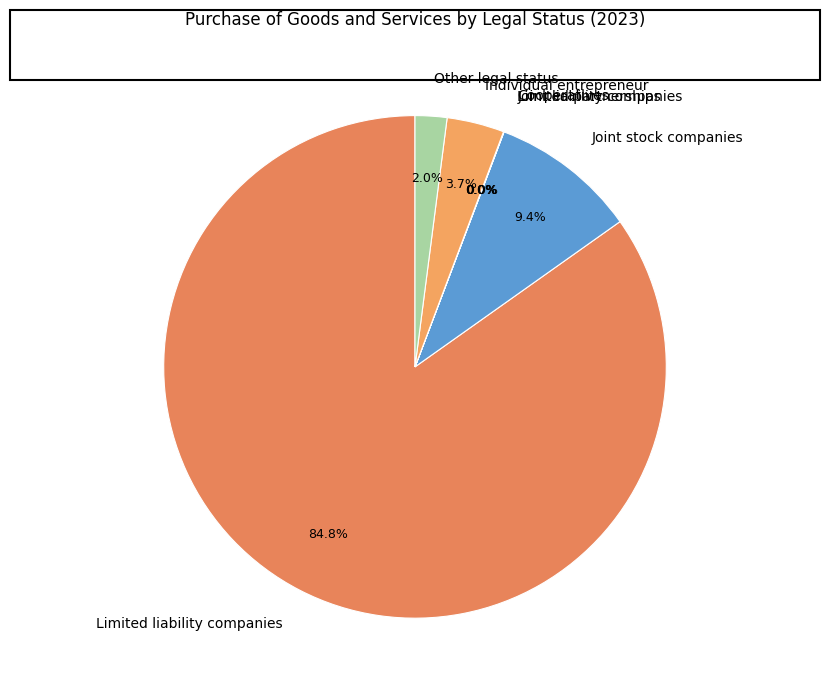

Which category has the biggest portion of the pie?

Limited liability companies